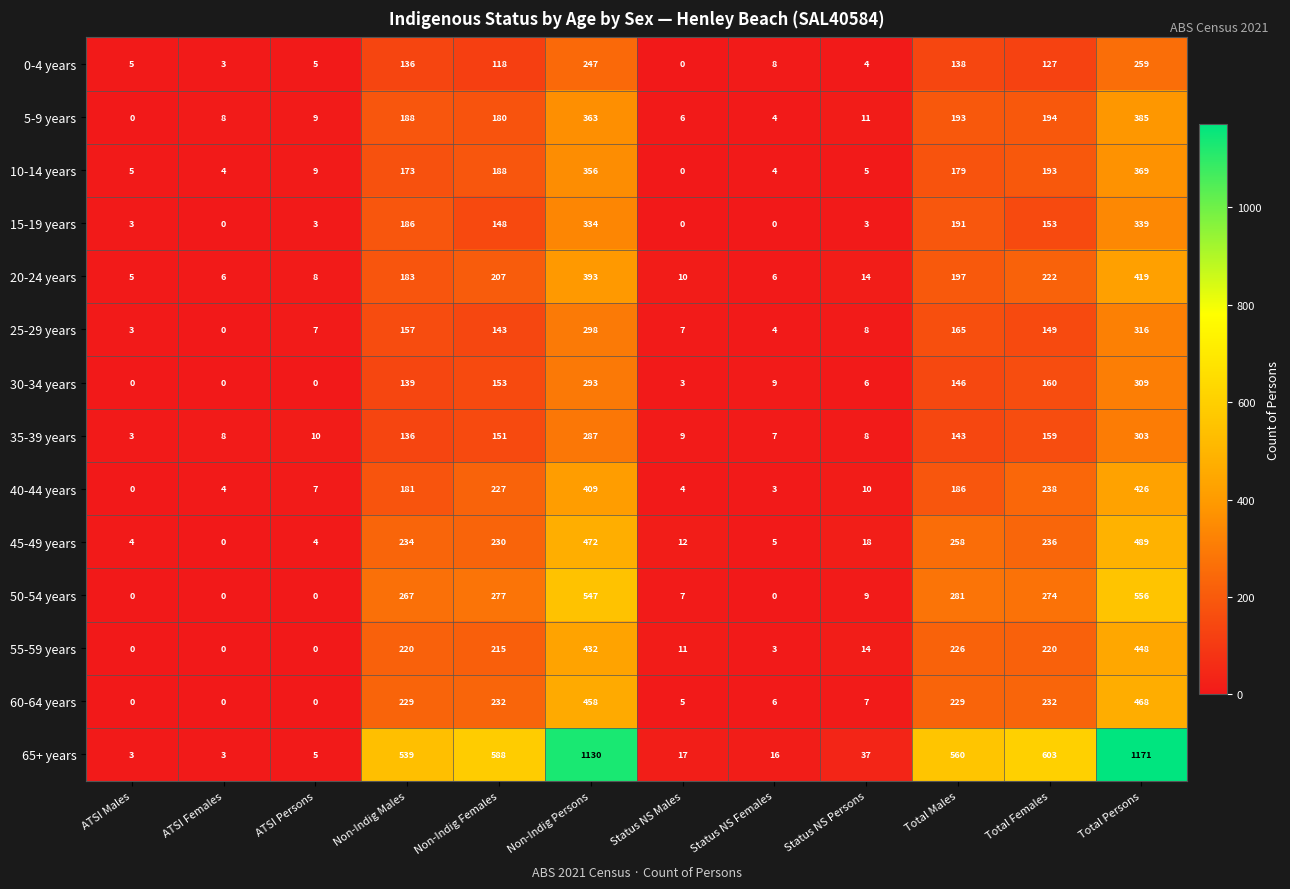

What is the difference between the highest and lowest values at ATSI Persons?

10